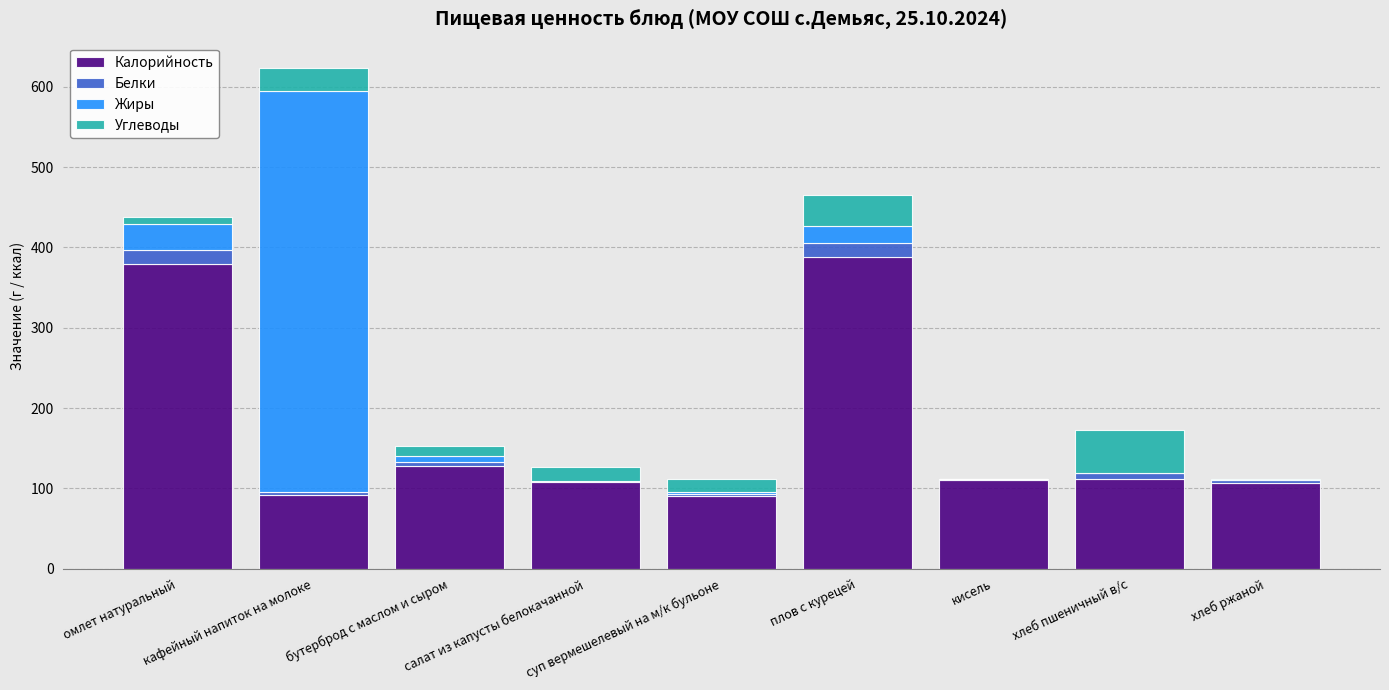

What is the total value across all series at кисель?

111.1